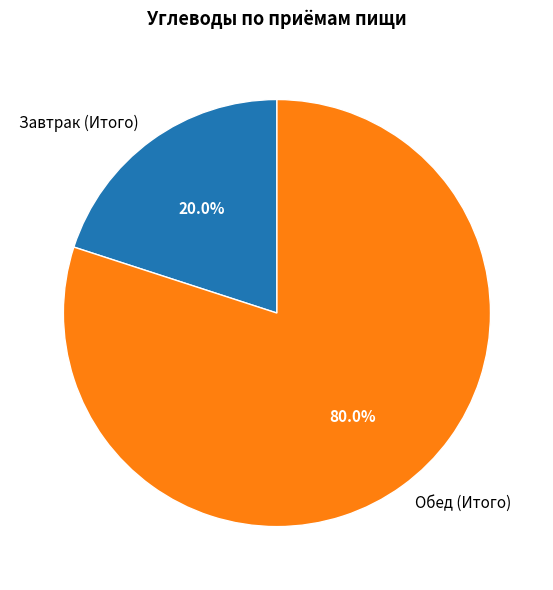

What portion of the pie excludes Обед (Итого)?

20.0%